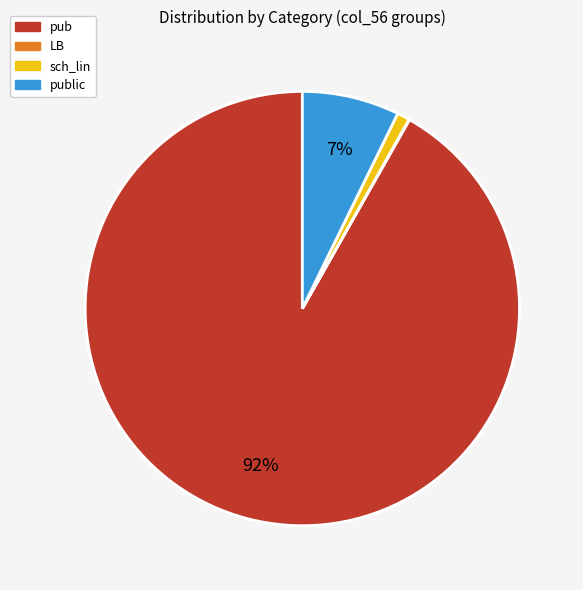

Is there a majority slice in this chart?

Yes